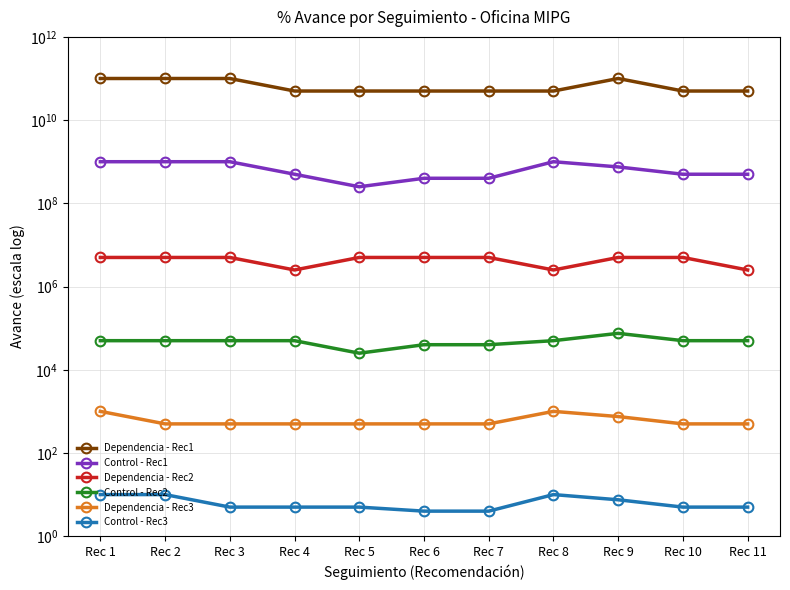

True or false: Dependencia - Rec3 has a value of 269.6 at Rec 3.

False